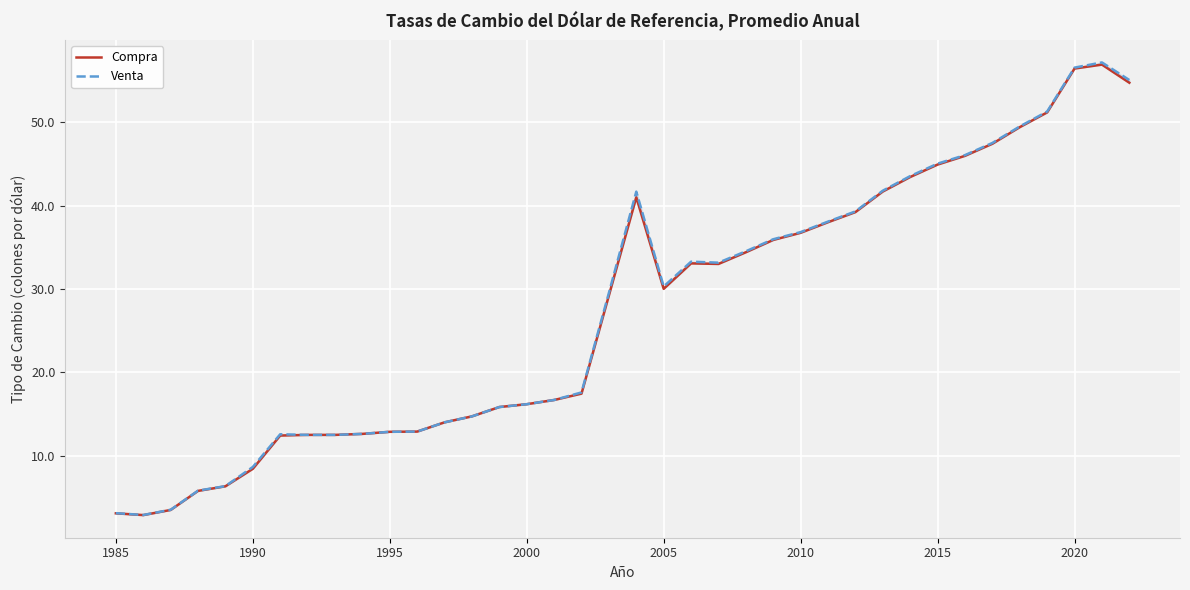

Read the Venta value at 2010.

36.8